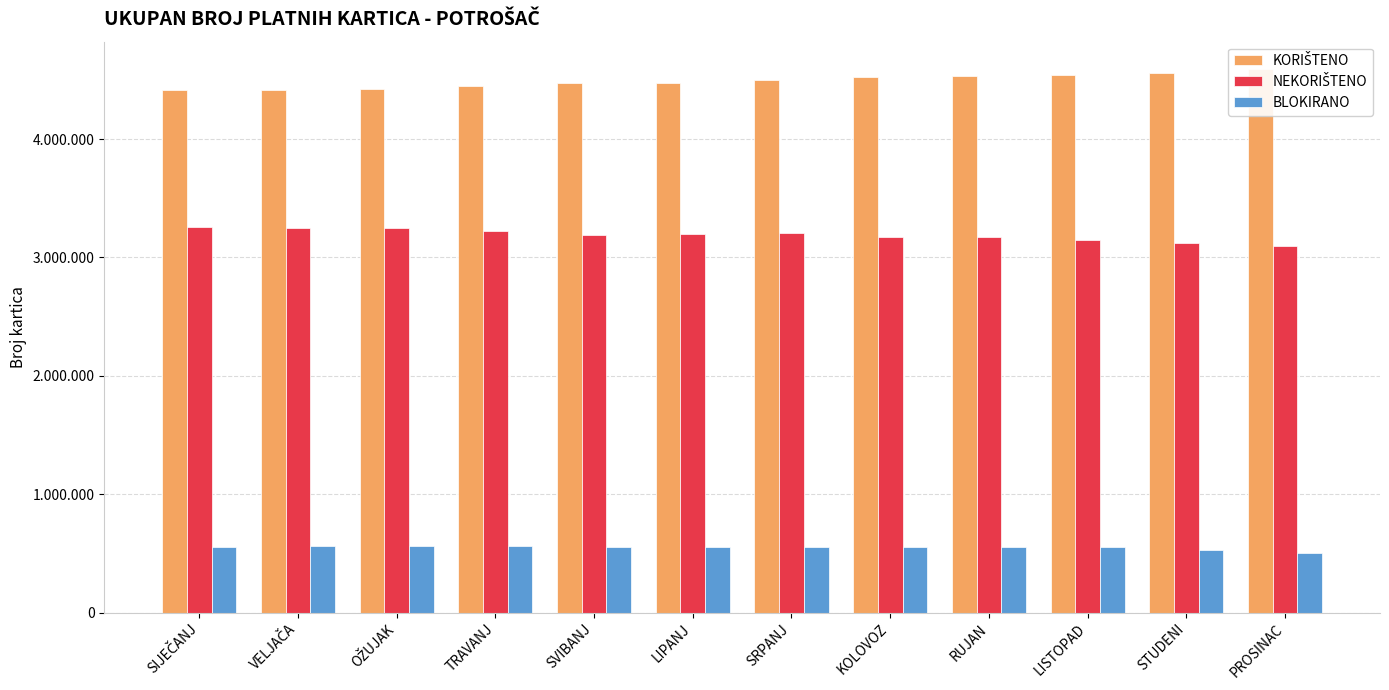

What is the total value across all series at SVIBANJ?

8219013